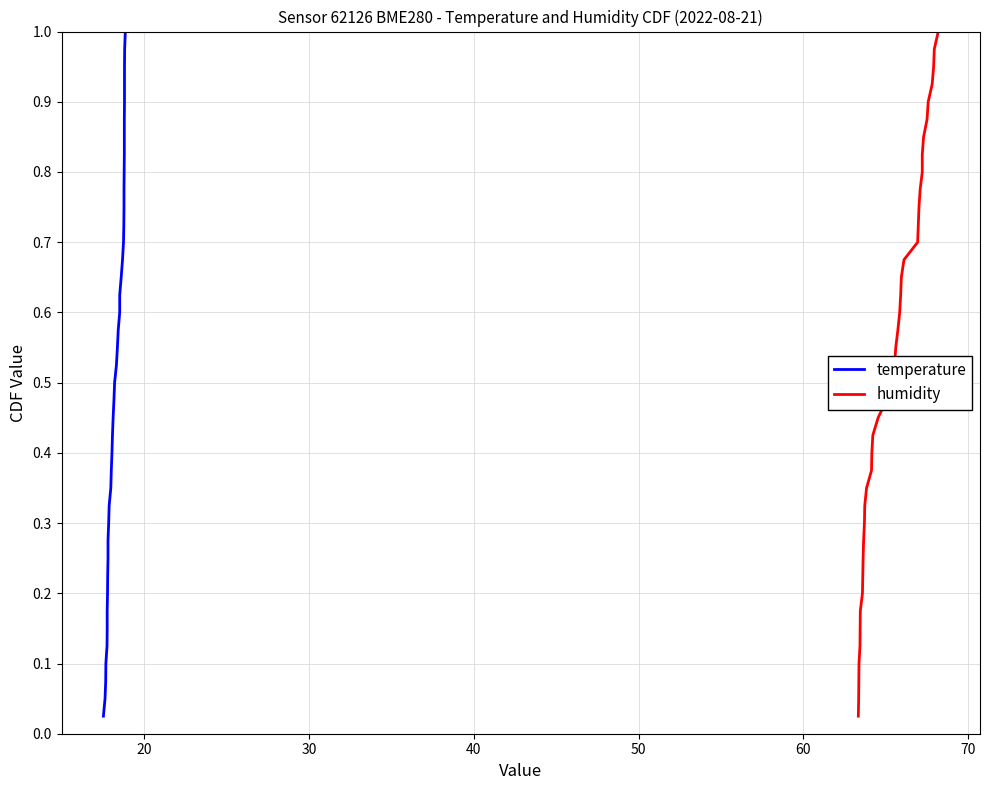

What is the label of the 20th point from the right?

20